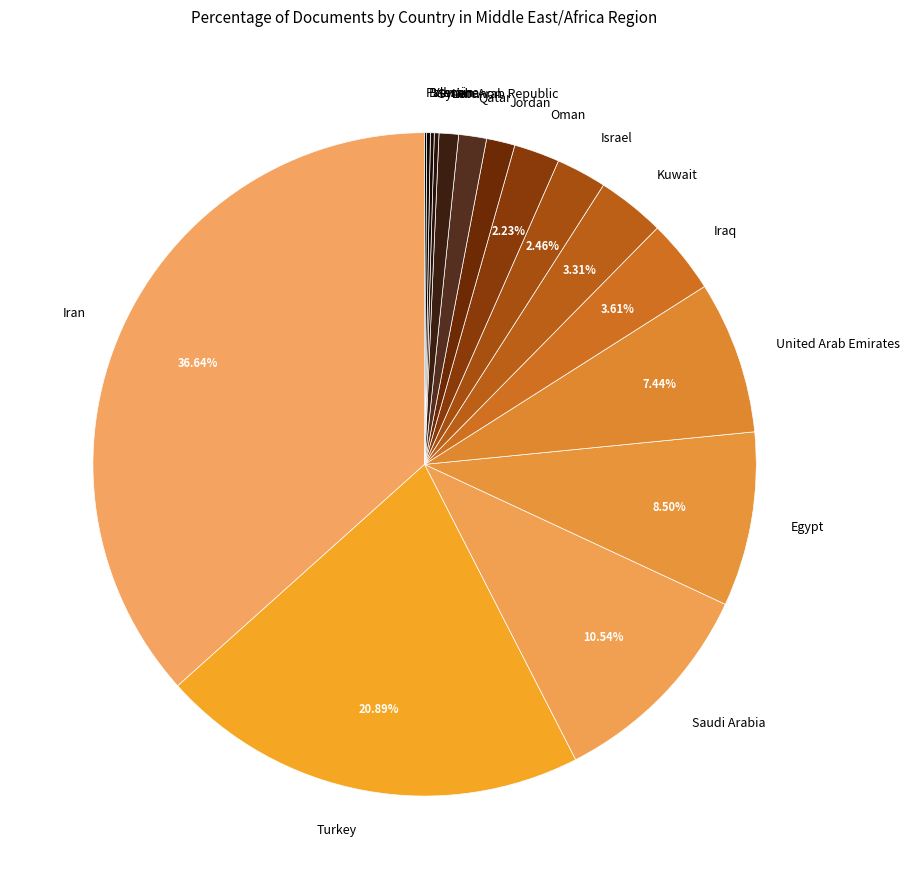

Does any single category account for the majority?

No